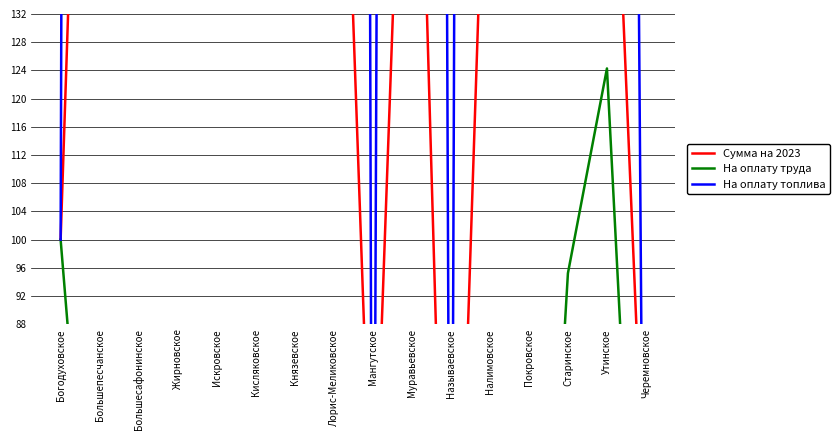

At which label does Сумма на 2023 first exceed 186?

Большепесчанское